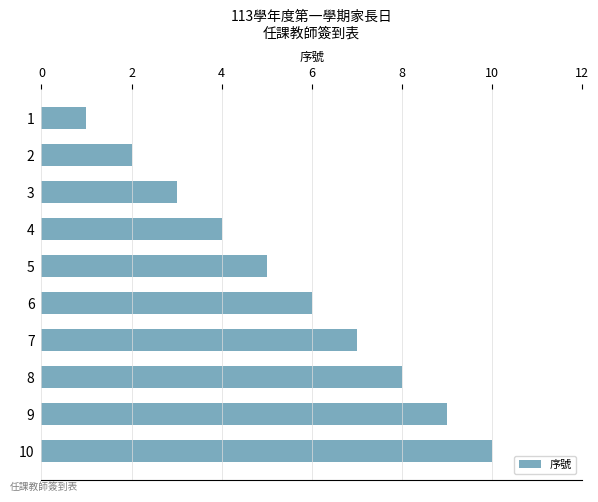

The chart shows a value of 1 at 2. True or false?

False